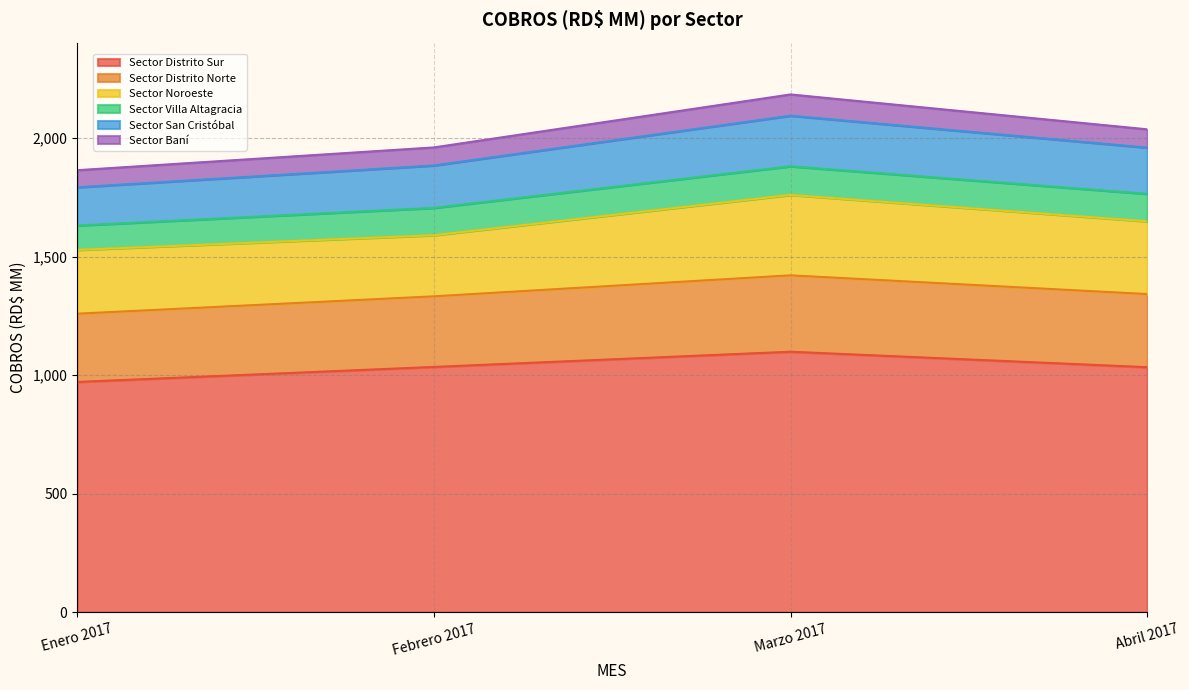

Is it true that Sector Distrito Sur equals 316.9 at Abril 2017?

False